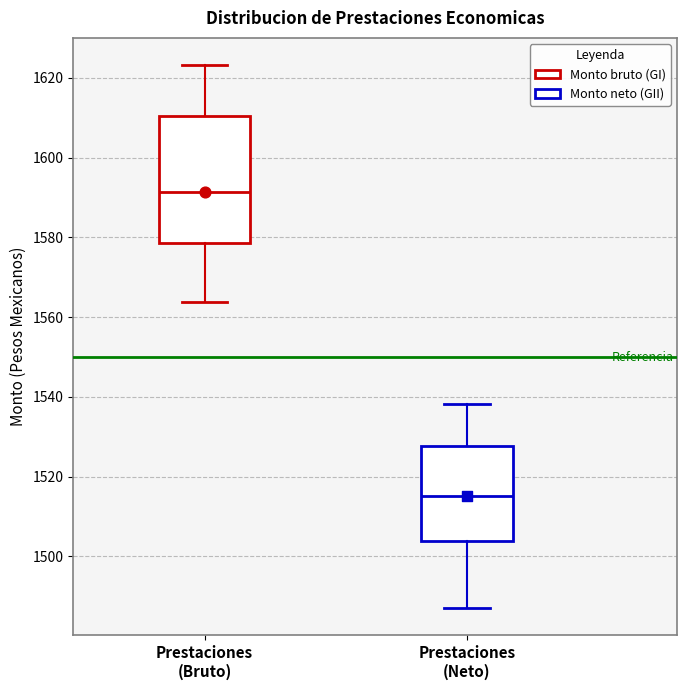

Comparing the boxes themselves (not the whiskers), which one is the tallest?

Prestaciones (Bruto)